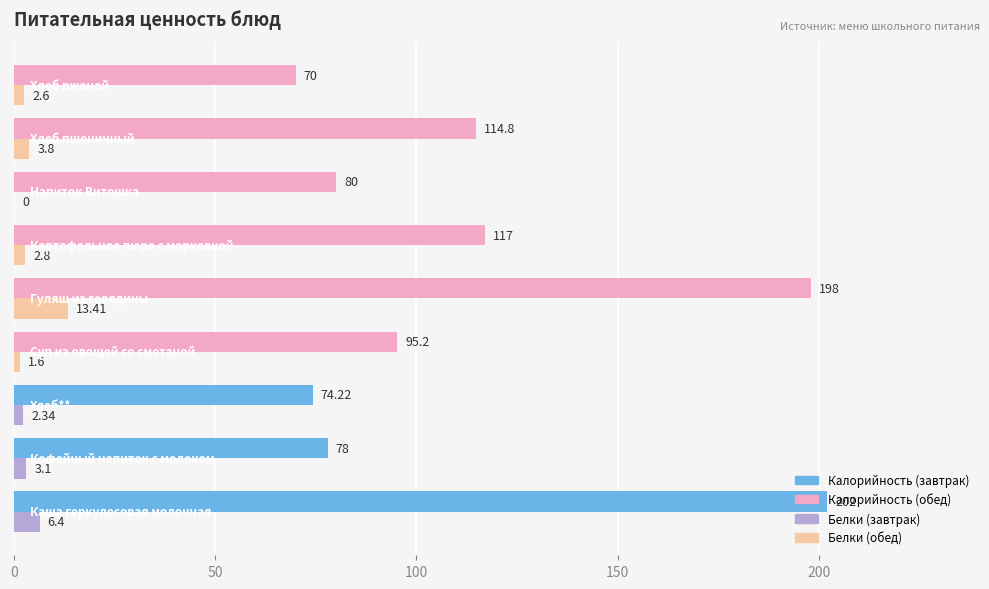

Reading left to right, what are all the values shown in this chart?

Калорийность: 202.0	78.0	74.2	95.2	198.0	117.0	80.0	114.8	70.0
Белки: 6.4	3.1	2.3	1.6	13.4	2.8	0.0	3.8	2.6